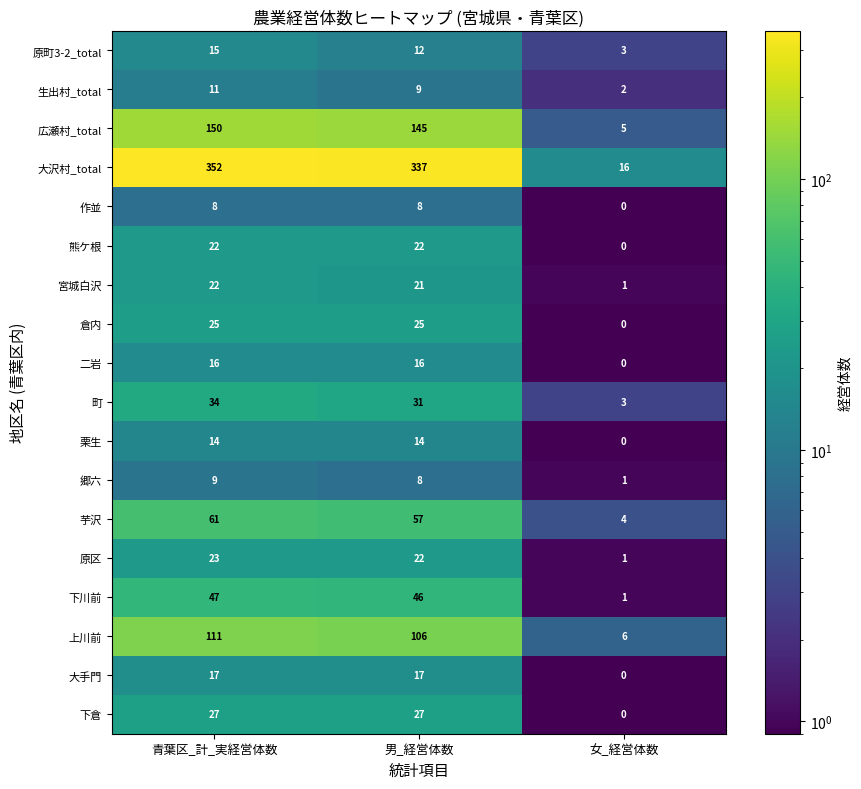

At which category does the chart reach its peak across all series?

青葉区_計_実経営体数